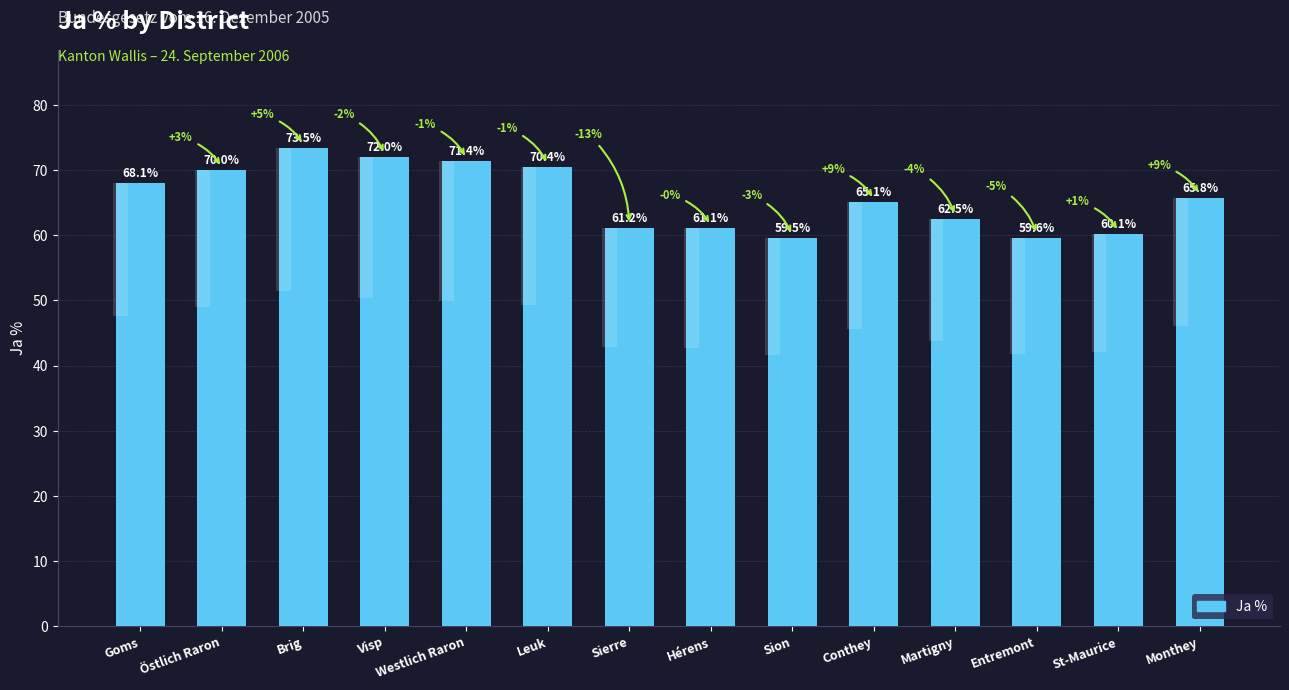

Which has a higher value, Visp or Goms?

Visp